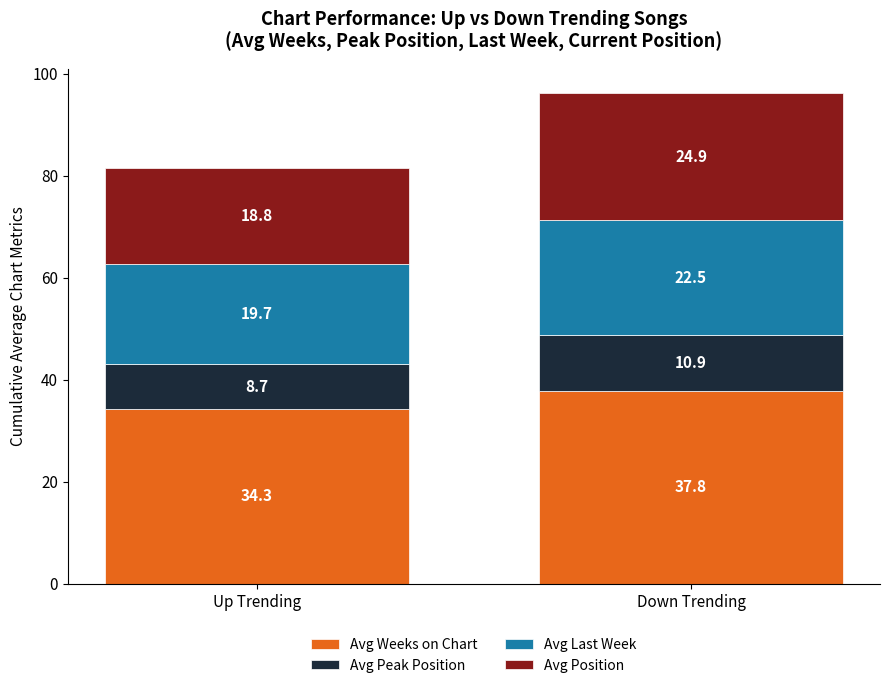

The value of Avg Weeks on Chart at Down Trending is 37.8. True or false?

True